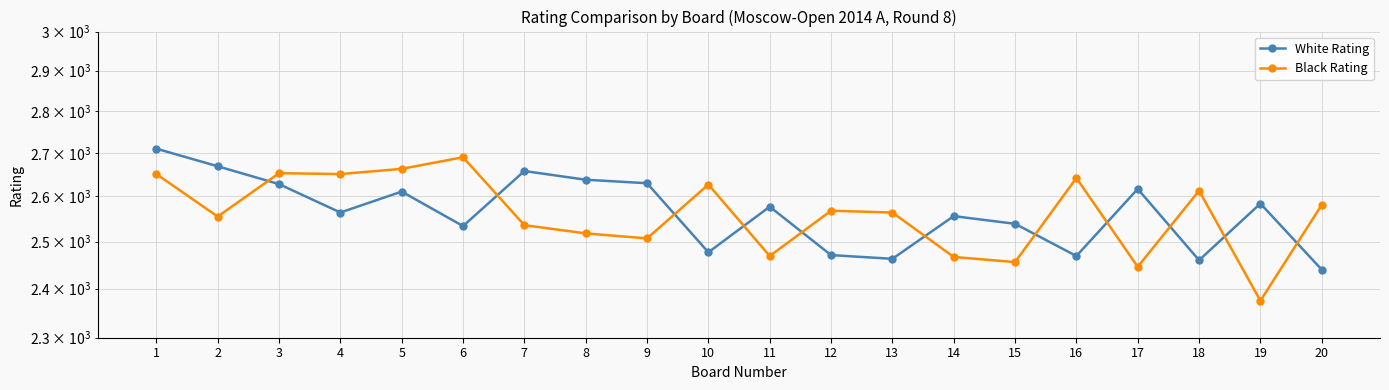

At which category does Black Rating reach its first local peak?

3